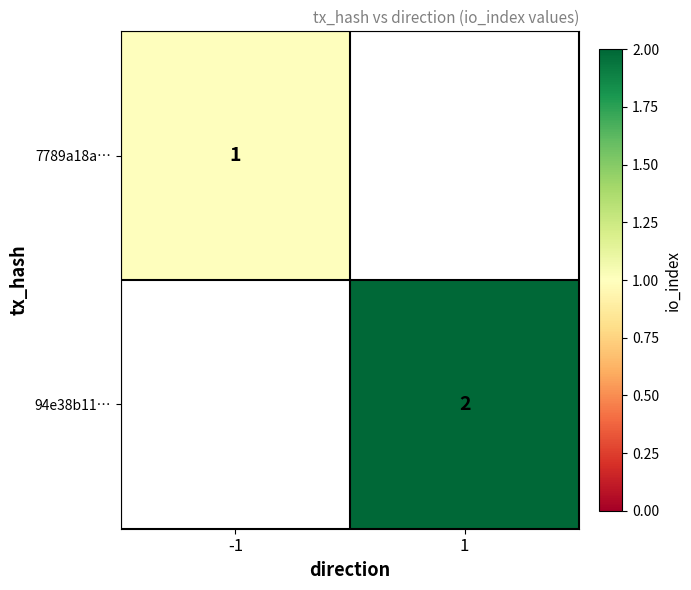

The 7789a18a… series shows 1 at -1. True or false?

True